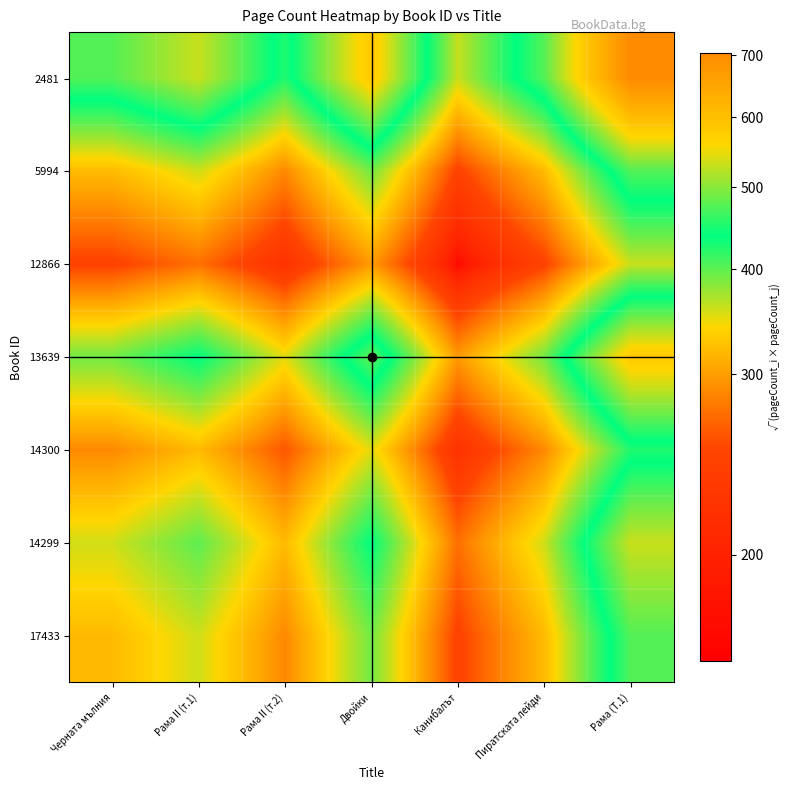

Which series has the largest range (max minus min)?

2481